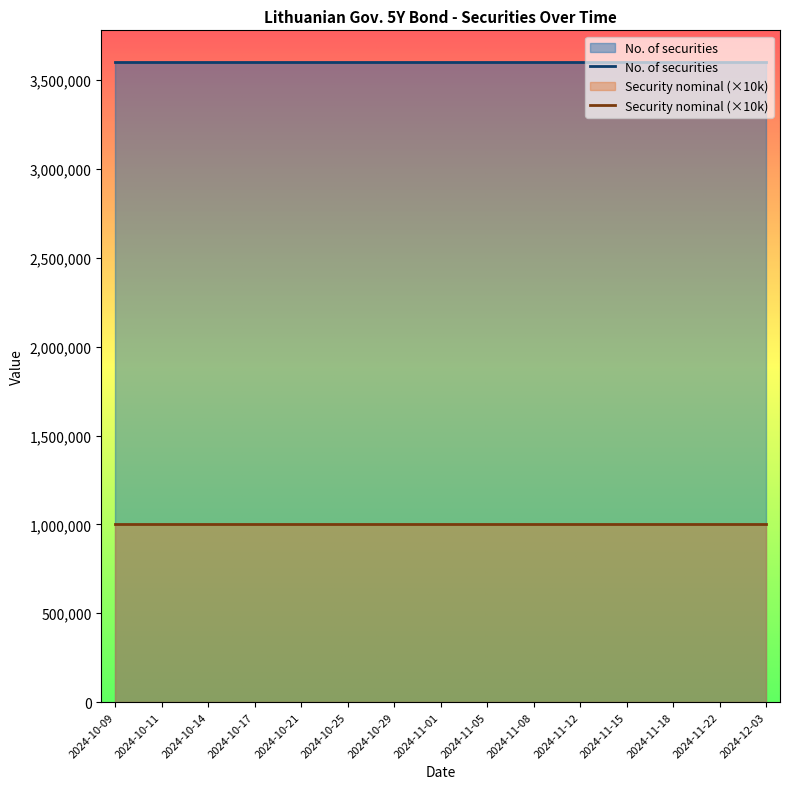

The No. of securities series shows 5406926 at 2024-11-08. True or false?

False